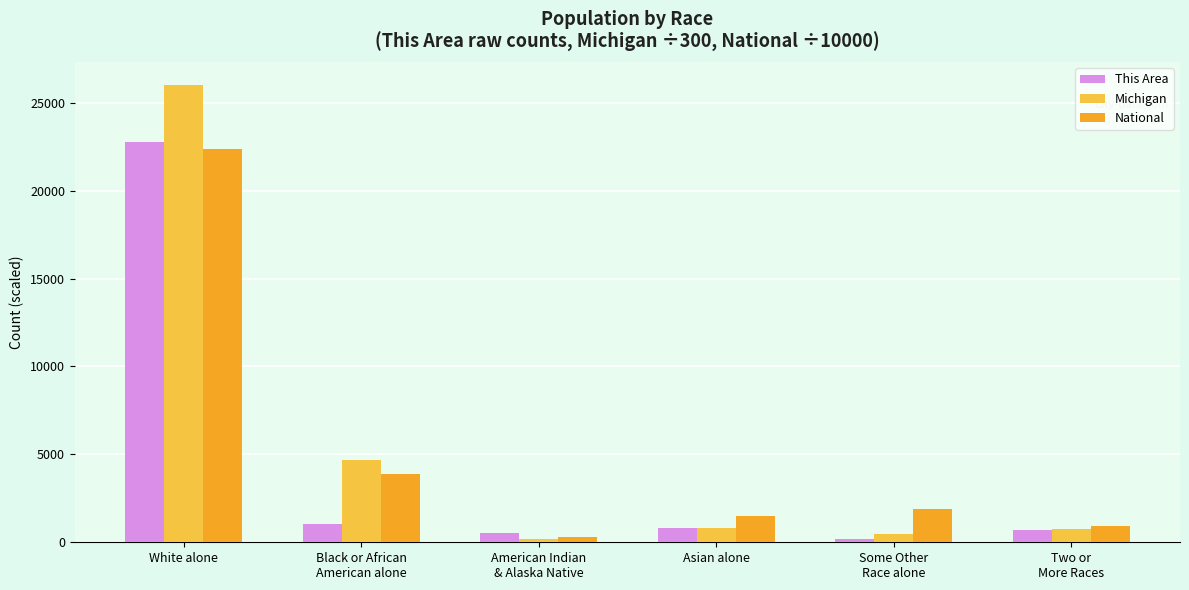

What is the label of the 4th bar from the right?

American Indian
& Alaska Native